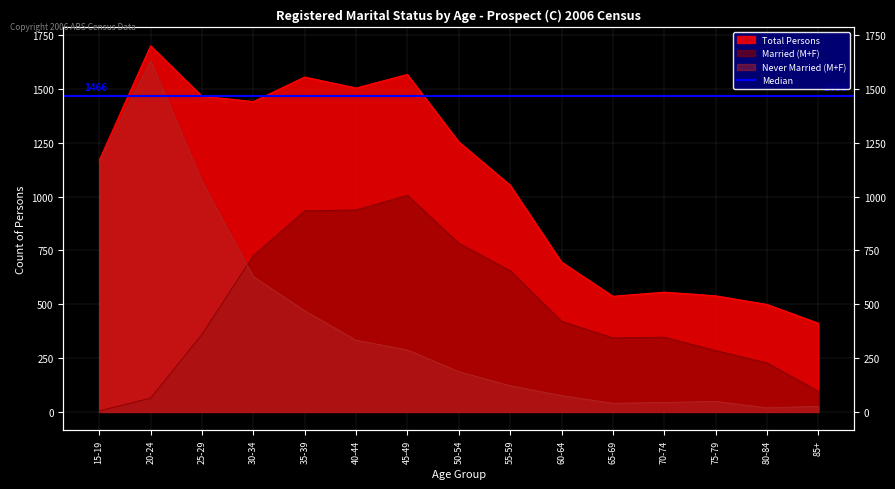

At which category is the sum across all series the highest?

20-24